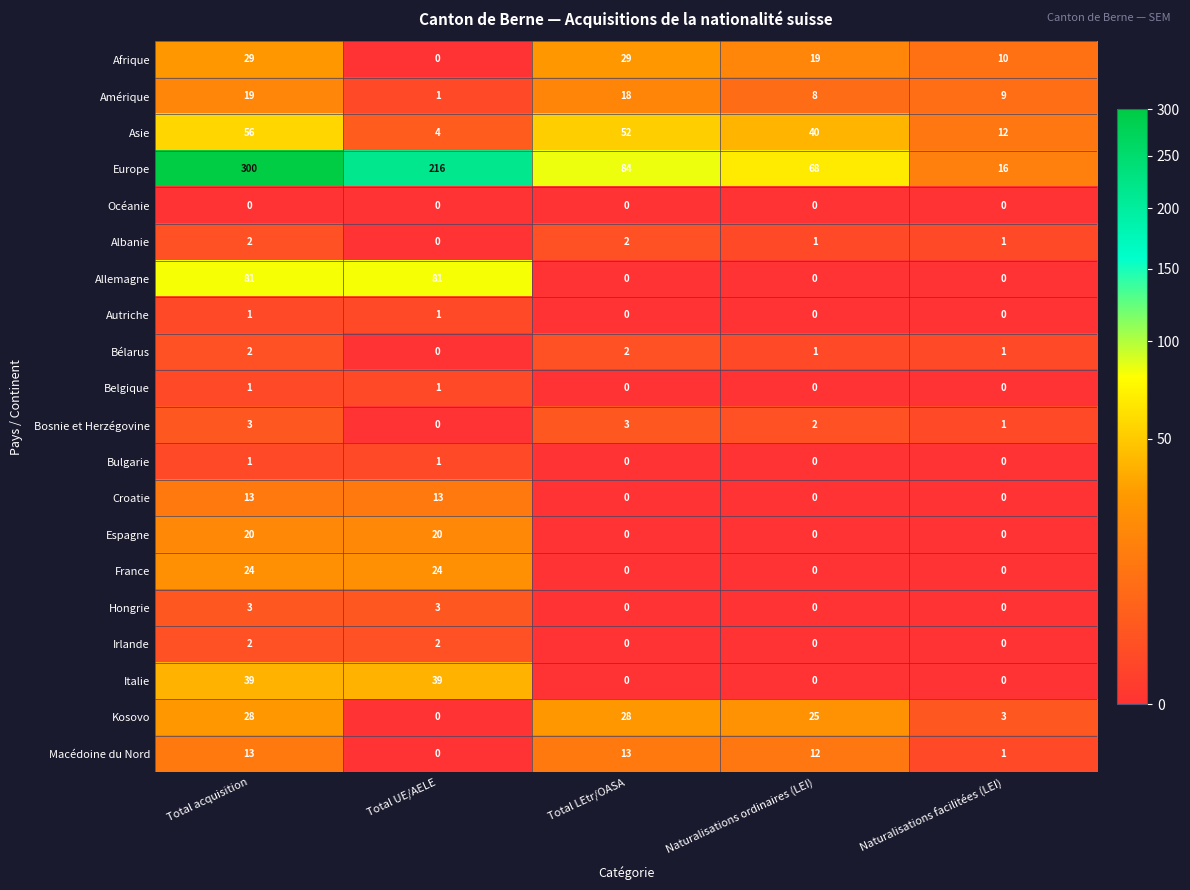

Which series has the largest range (max minus min)?

Europe